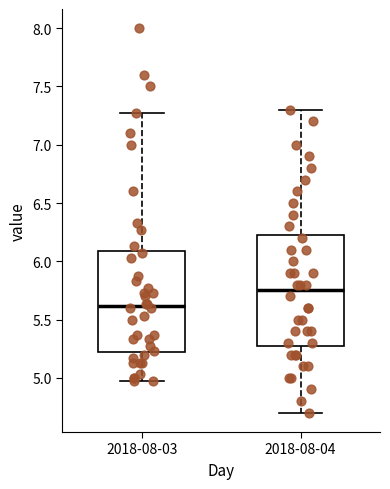

Comparing the boxes themselves (not the whiskers), which one is the tallest?

2018-08-04